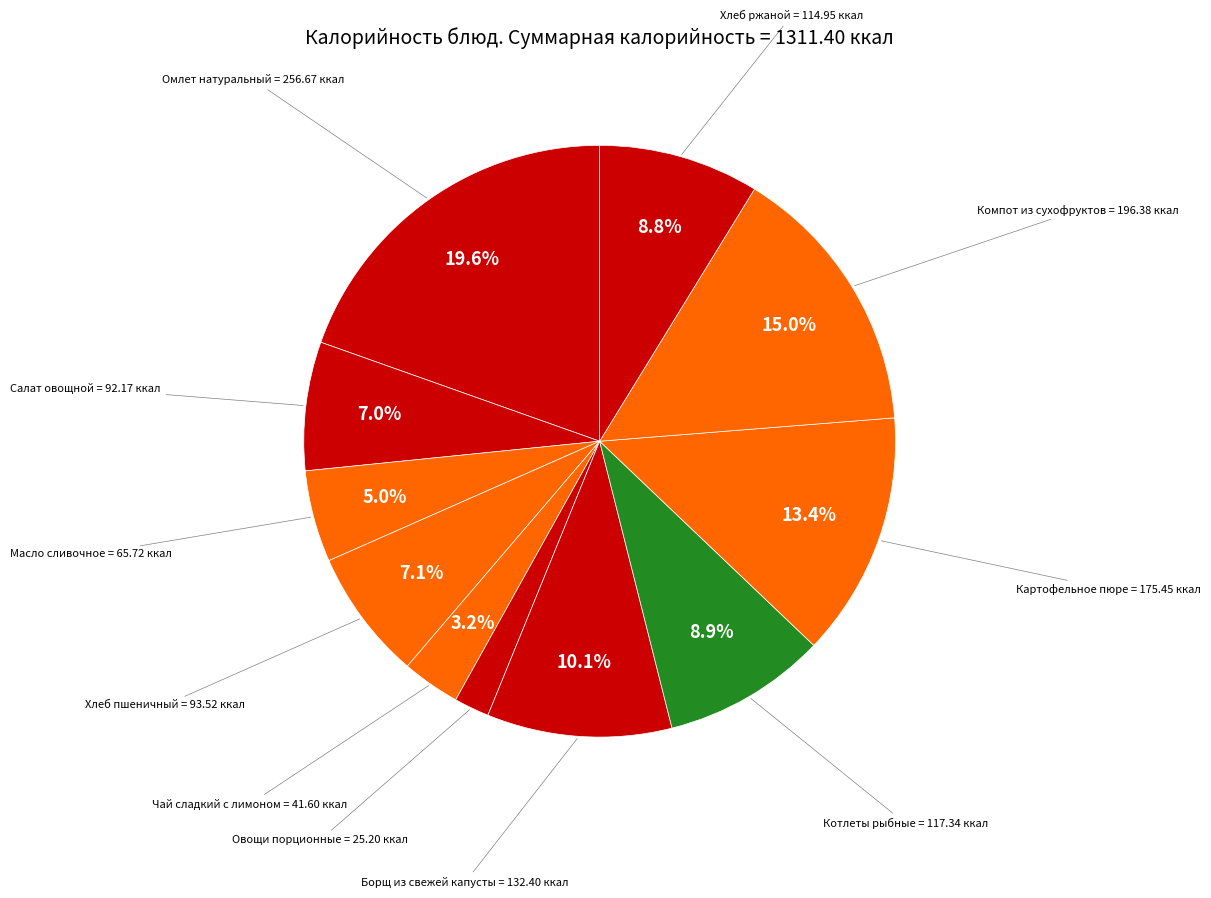

Count the number of slices in the pie.

11